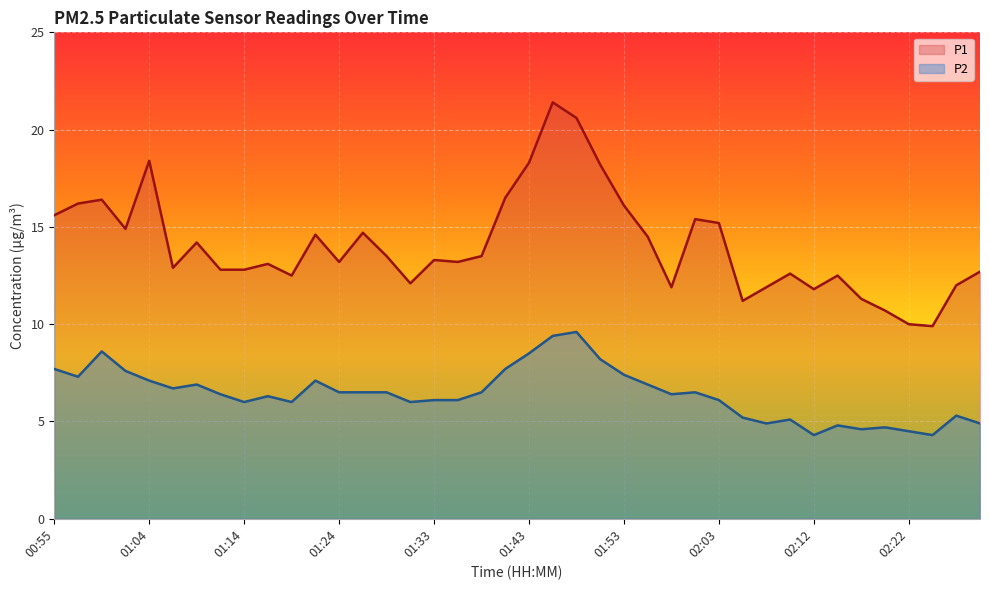

How many data points does each series have?

40